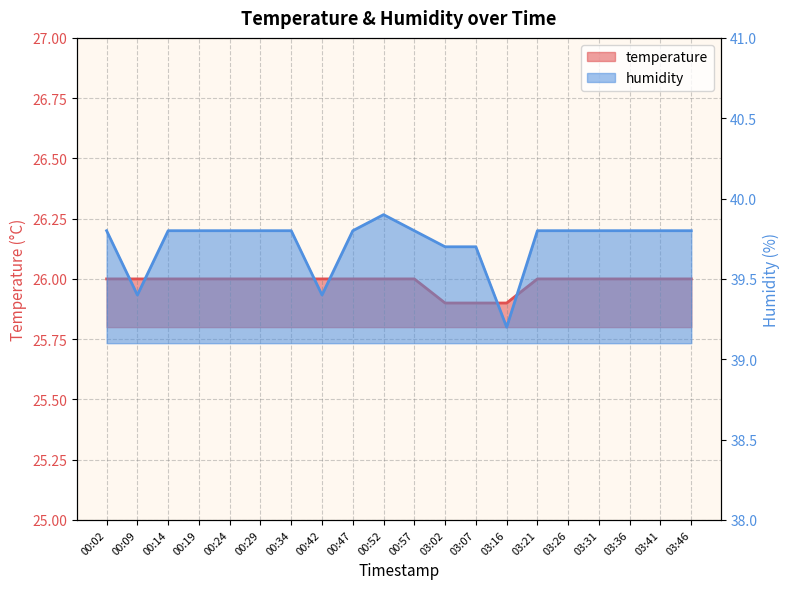

True or false: humidity and temperature cross at least once.

False